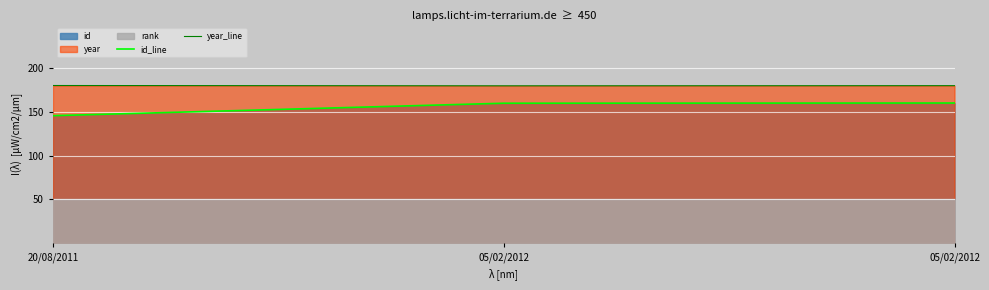

What is the lowest value of the id_line series?

145.5